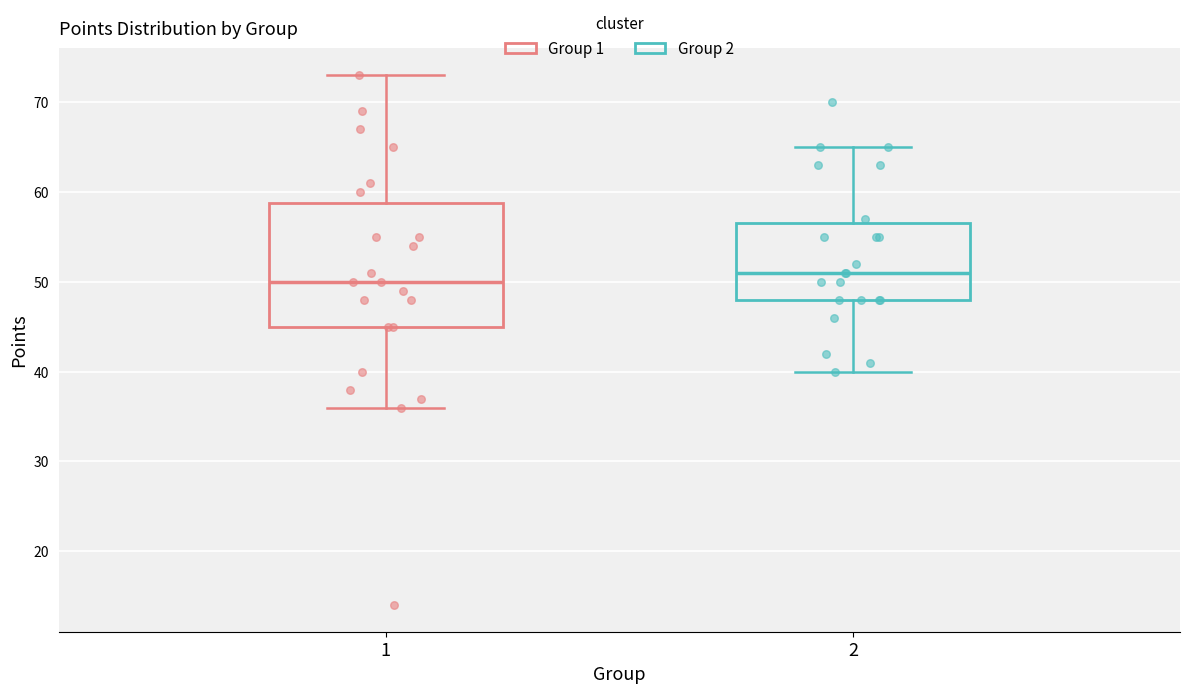

Where does the upper whisker of the box at x = 2 end on the y-axis? The values are not printed on the chart, so give them approximately, as read against the axis.

65